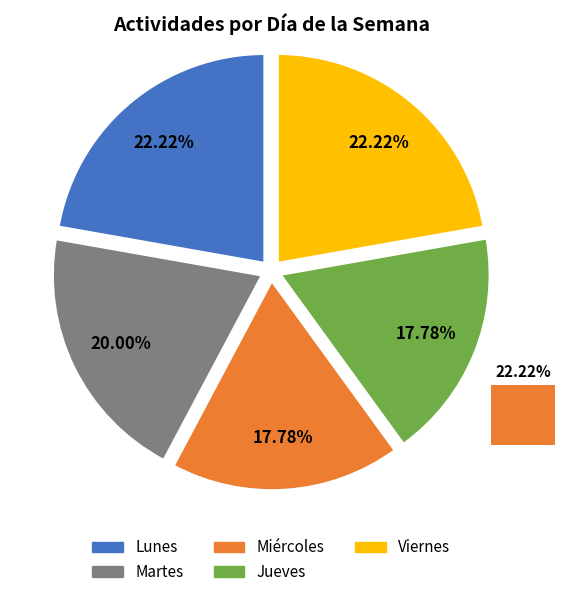

How many slices are in this pie chart?

5